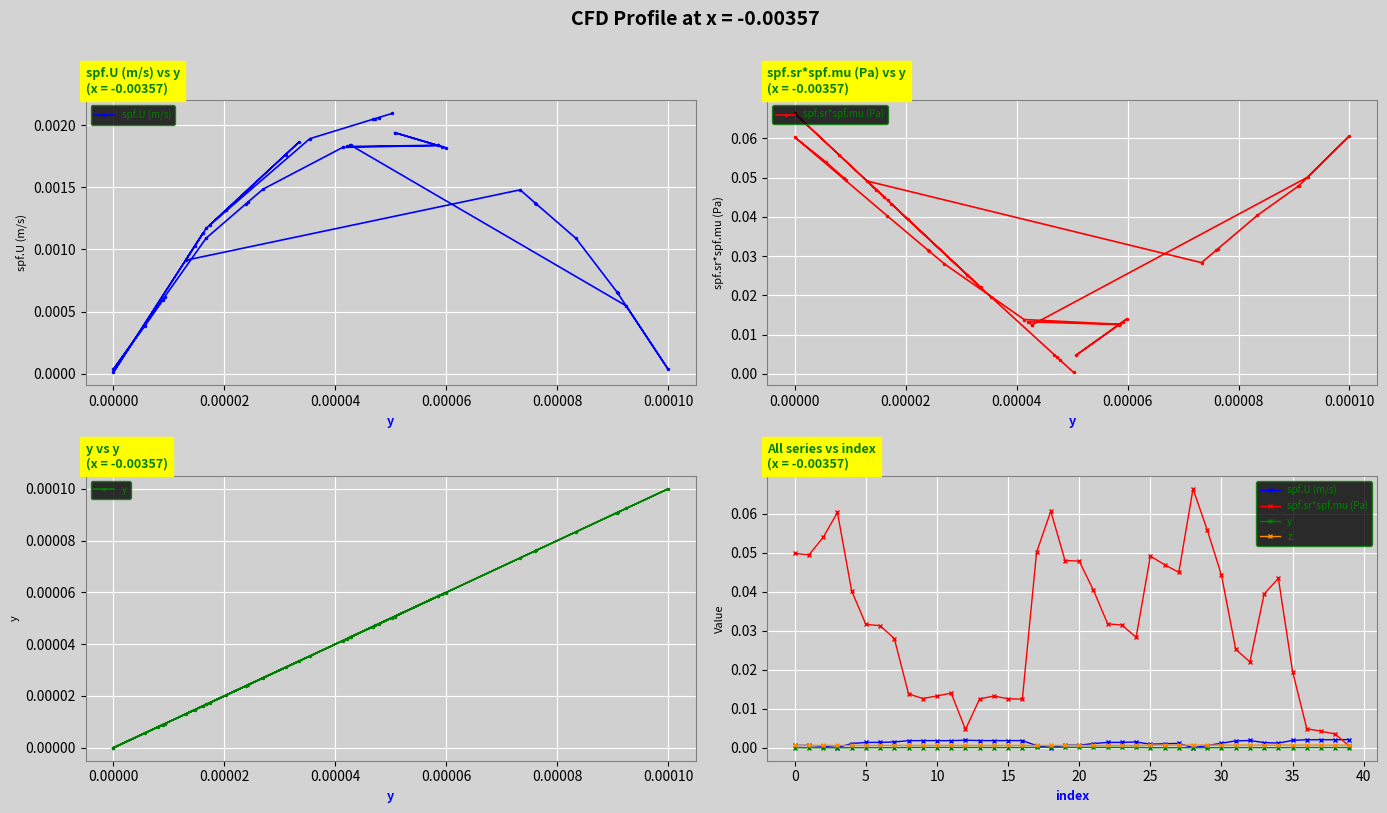

True or false: y and spf.sr*spf.mu (Pa) cross at least once.

False